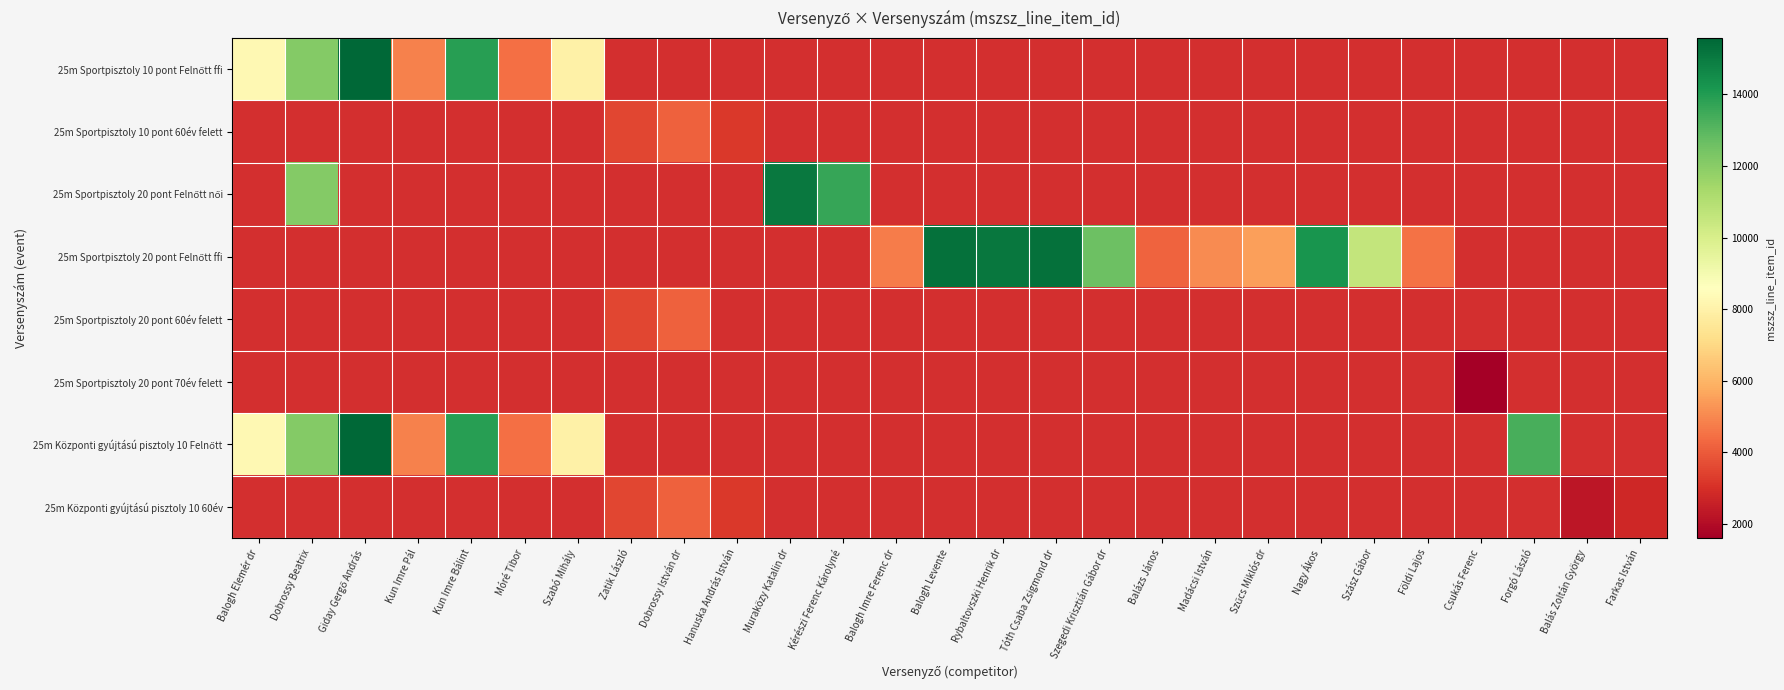

The 25m Sportpisztoly 10 pont 60év felett series shows 4469.1 at Hanuska András István. True or false?

False